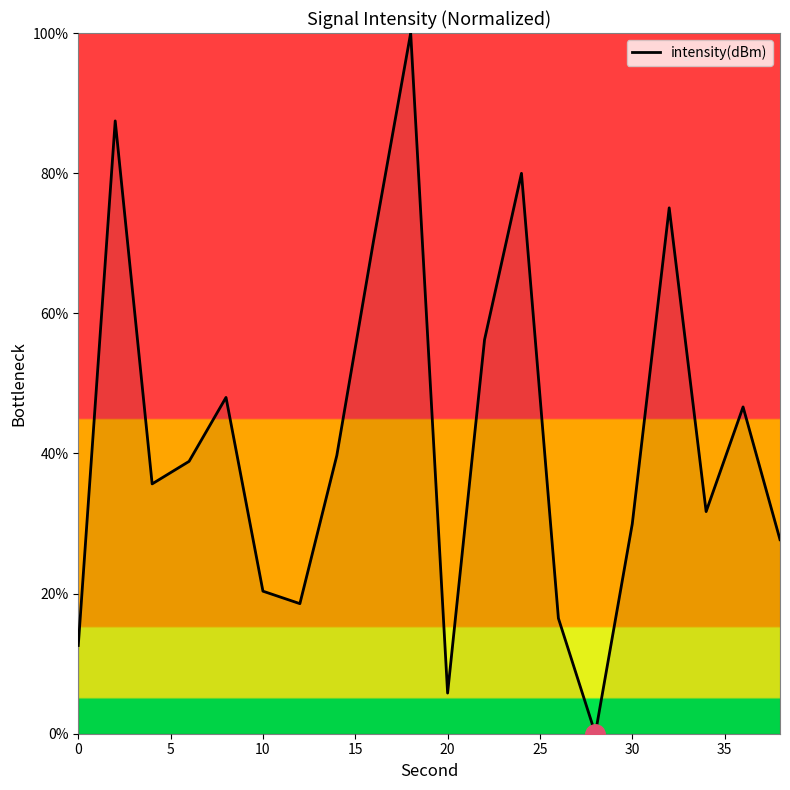

What is the maximum value shown in the chart?

100.0